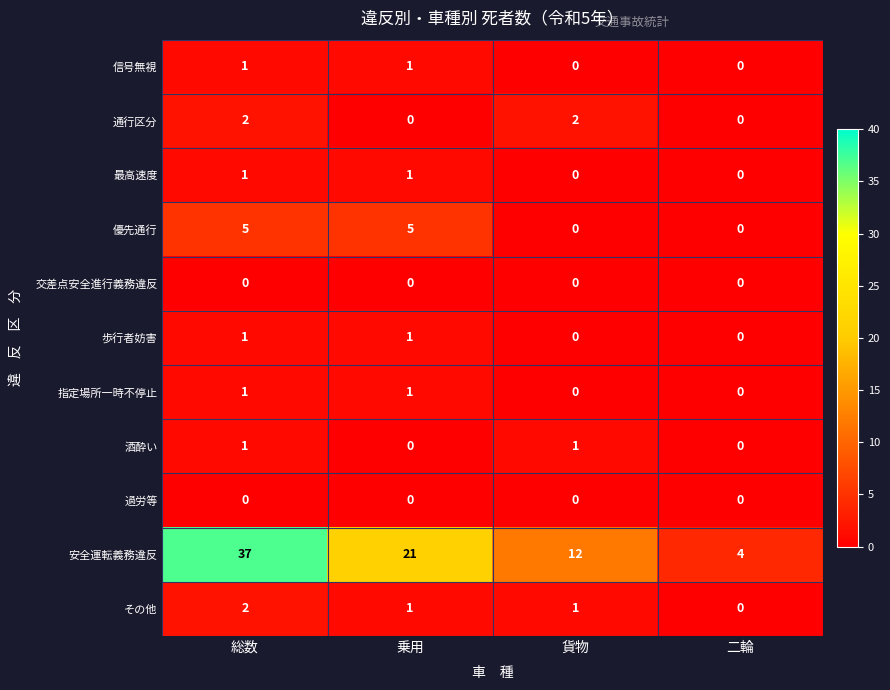

Which series has the largest total across all categories?

安全運転義務違反